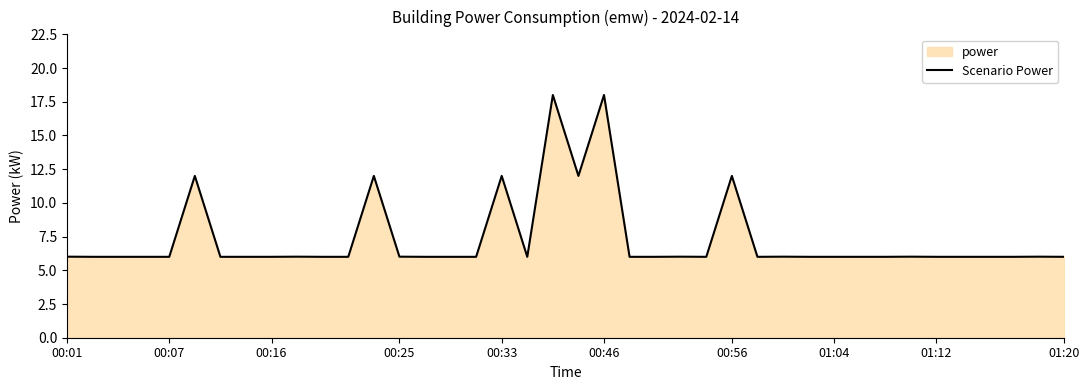

What is the maximum value shown in the chart?

18.0